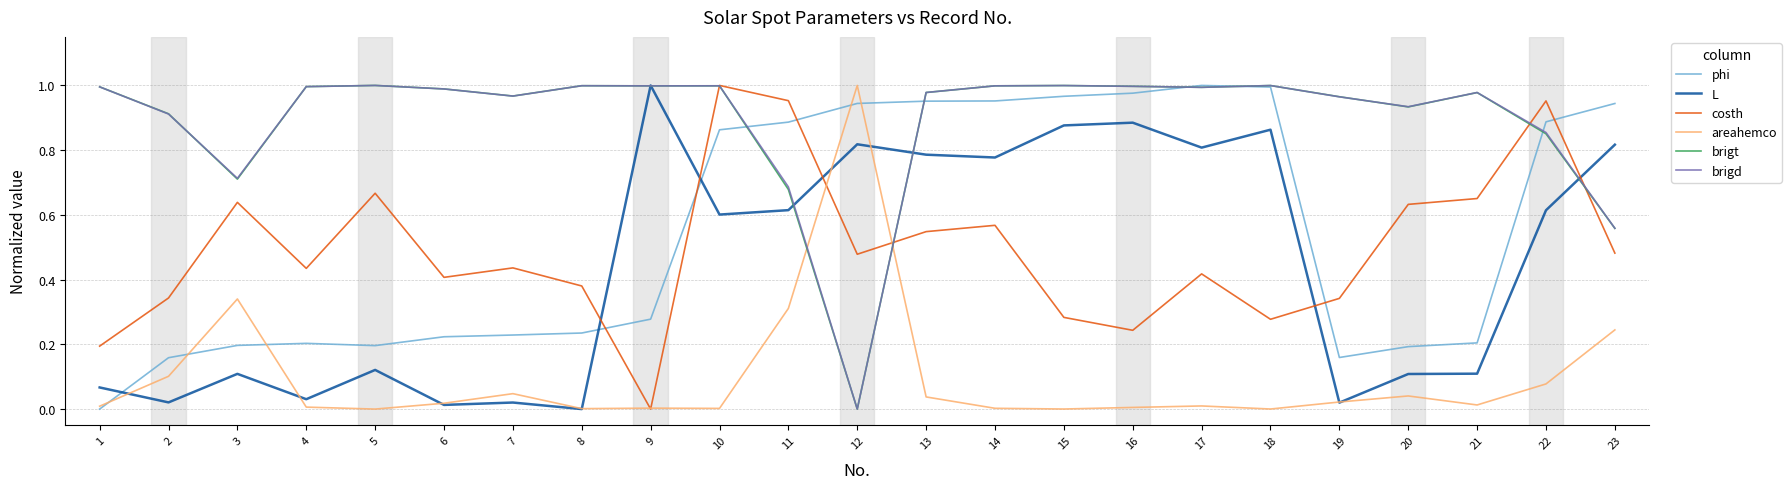

At how many categories does at least one series exceed 0?

23